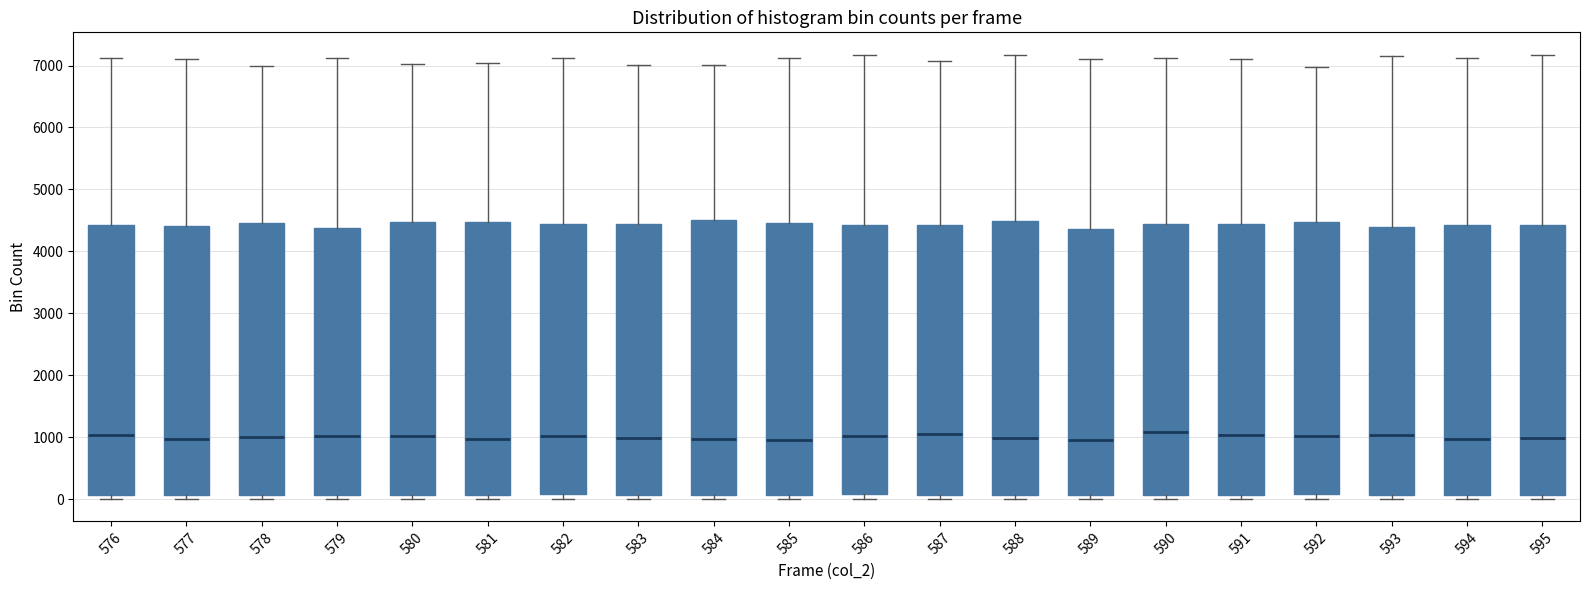

Reading left to right, read every box against the y-axis: the position of its median line, the range the box covers, and the ends of its whiskers. The values are not printed on the chart, so give them approximately, as read against the axis.

576: median 1000, box 100 to 4400, whiskers 0 to 7100
577: median 1000, box 100 to 4400, whiskers 0 to 7100
578: median 1000, box 100 to 4500, whiskers 0 to 7000
579: median 1000, box 100 to 4400, whiskers 0 to 7100
580: median 1000, box 100 to 4500, whiskers 0 to 7000
581: median 1000, box 100 to 4500, whiskers 0 to 7000
582: median 1000, box 100 to 4400, whiskers 0 to 7100
583: median 1000, box 100 to 4400, whiskers 0 to 7000
584: median 1000, box 100 to 4500, whiskers 0 to 7000
585: median 1000, box 100 to 4500, whiskers 0 to 7100
586: median 1000, box 100 to 4400, whiskers 0 to 7200
587: median 1100, box 100 to 4400, whiskers 0 to 7100
588: median 1000, box 100 to 4500, whiskers 0 to 7200
589: median 900, box 100 to 4400, whiskers 0 to 7100
590: median 1100, box 100 to 4400, whiskers 0 to 7100
591: median 1000, box 100 to 4400, whiskers 0 to 7100
592: median 1000, box 100 to 4500, whiskers 0 to 7000
593: median 1000, box 100 to 4400, whiskers 0 to 7200
594: median 1000, box 100 to 4400, whiskers 0 to 7100
595: median 1000, box 100 to 4400, whiskers 0 to 7200